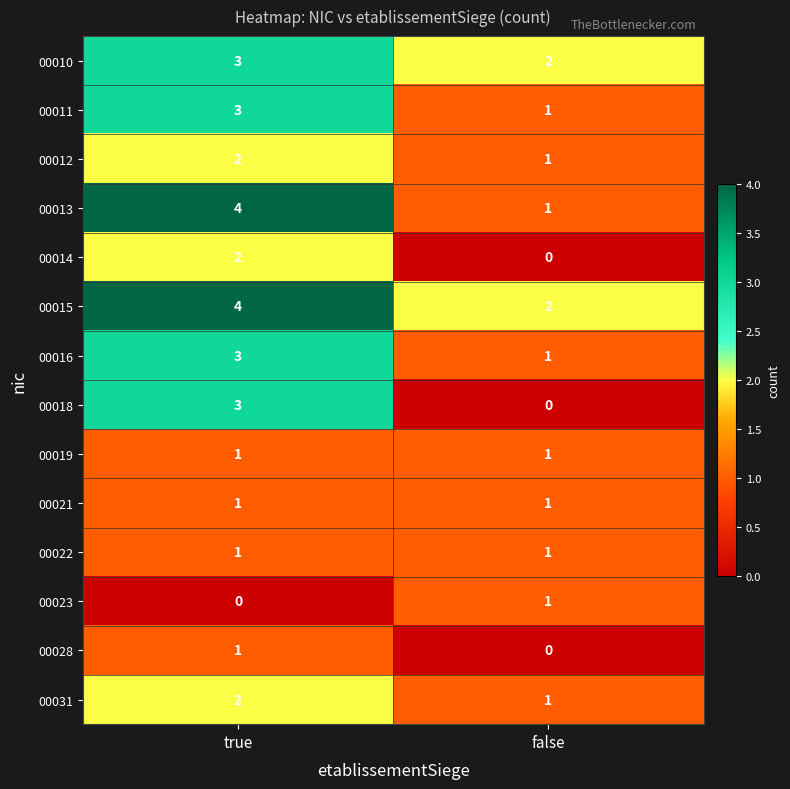

Reading right to left, list all the values displayed in this chart.

00010: 2	3
00011: 1	3
00012: 1	2
00013: 1	4
00014: 0	2
00015: 2	4
00016: 1	3
00018: 0	3
00019: 1	1
00021: 1	1
00022: 1	1
00023: 1	0
00028: 0	1
00031: 1	2